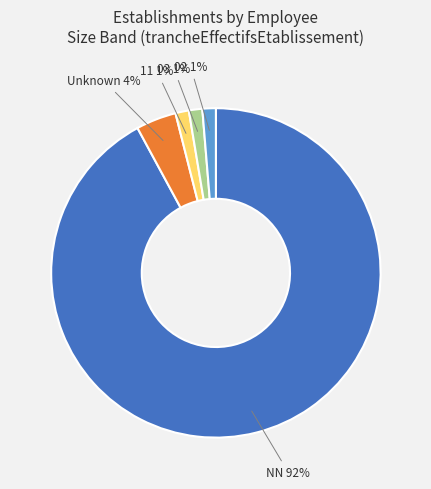

Is there any slice that represents more than half of the pie?

Yes